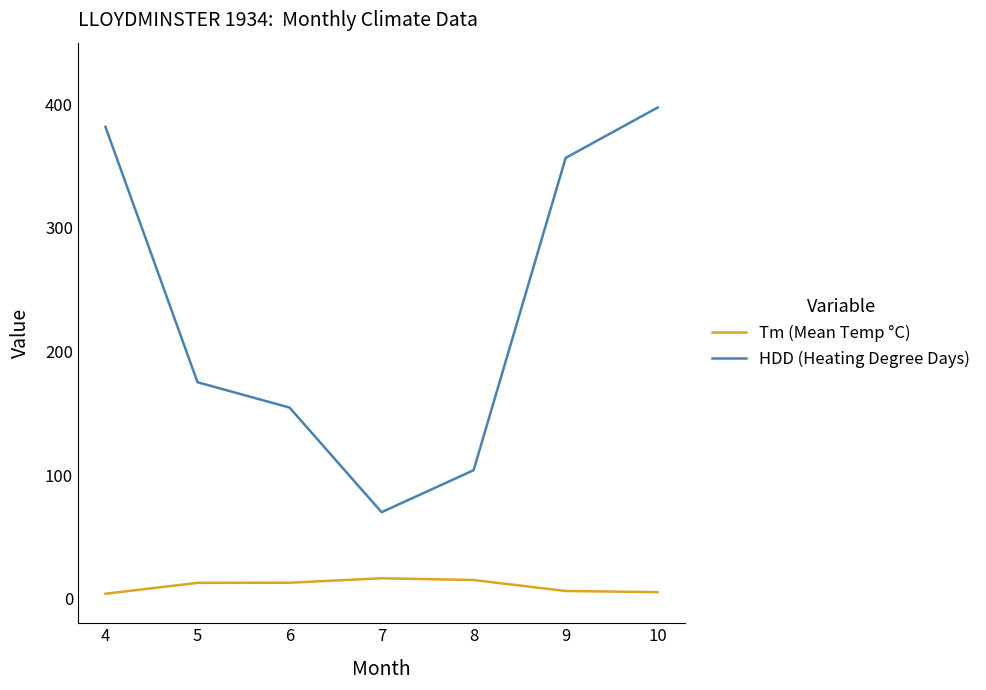

True or false: Tm (Mean Temp °C) and HDD (Heating Degree Days) cross at least once.

False